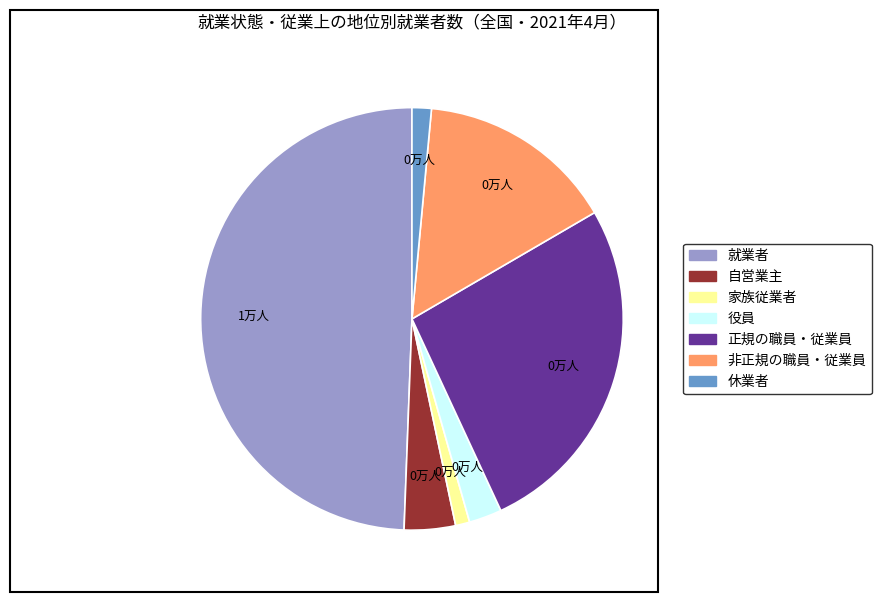

Which has a higher value, 自営業主 or 正規の職員・従業員?

正規の職員・従業員